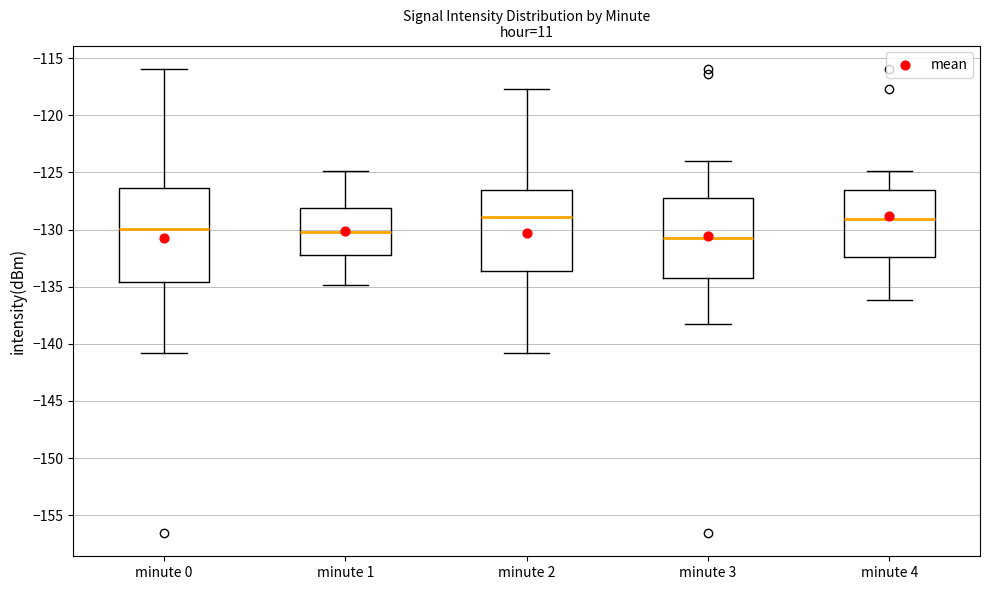

Reading left to right, transcribe this box plot: for each box, give where its median line is, the range the box spans, and where its two whiskers end, as read against the y-axis. The values are not printed on the chart, so give them approximately, as read against the axis.

minute 0: median -130.0, box -134.5 to -126.5, whiskers -141.0 to -116.0
minute 1: median -130.0, box -132.0 to -128.0, whiskers -135.0 to -125.0
minute 2: median -129.0, box -133.5 to -126.5, whiskers -141.0 to -117.5
minute 3: median -130.5, box -134.0 to -127.5, whiskers -138.0 to -124.0
minute 4: median -129.0, box -132.5 to -126.5, whiskers -136.0 to -125.0